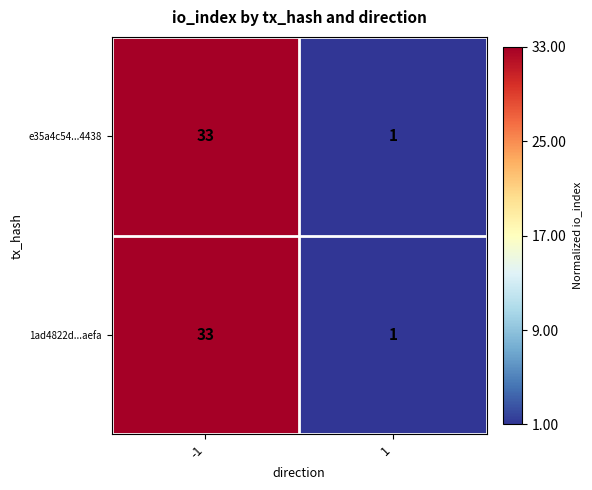

Read the 1ad4822d...aefa value at -1, to the nearest 10.

30